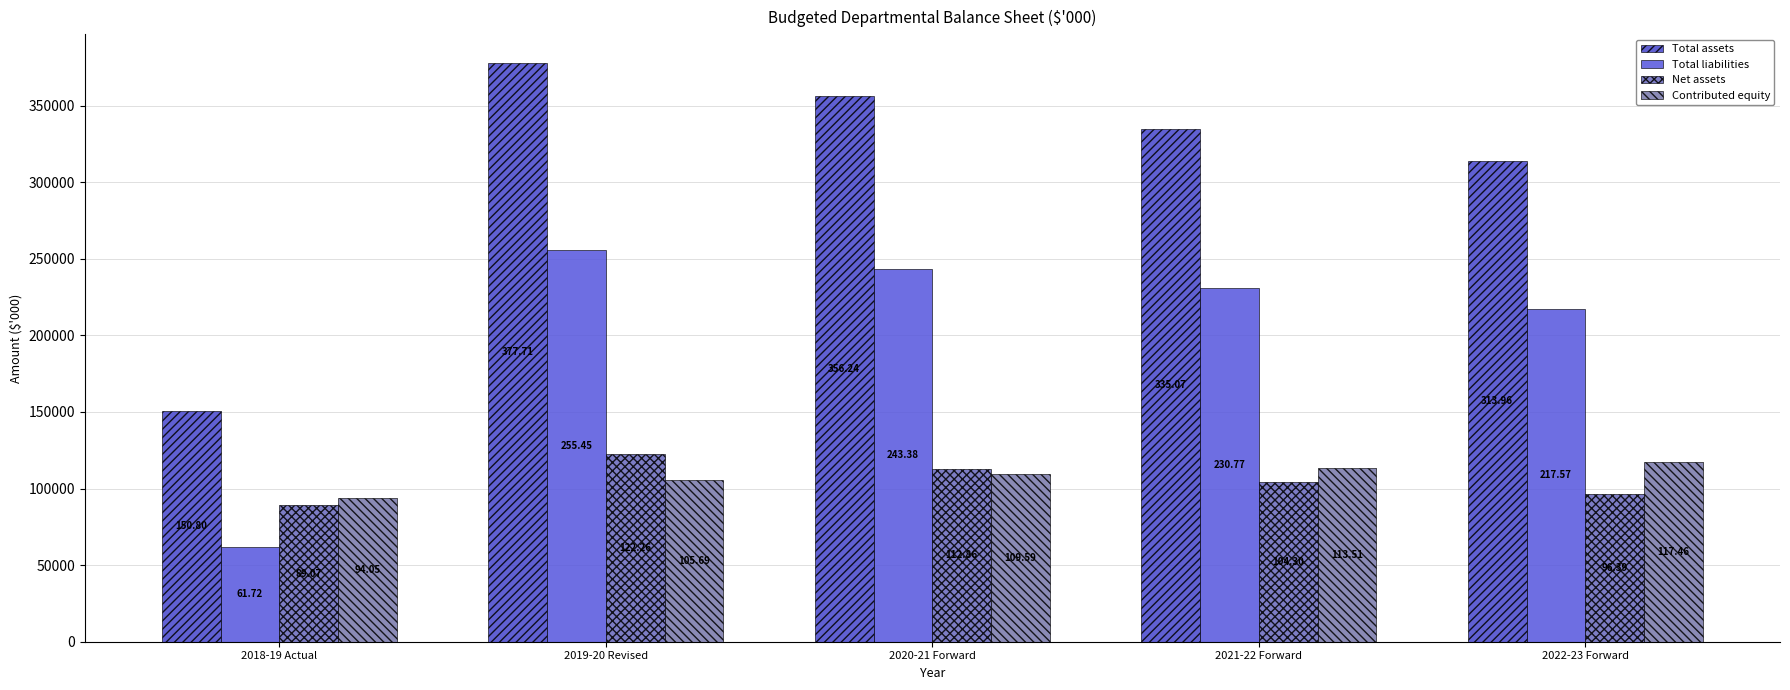

Reading left to right, extract all data points from this chart.

Total assets: 2018-19 Actual=150797	2019-20 Revised=377712	2020-21 Forward=356239	2021-22 Forward=335067	2022-23 Forward=313957
Total liabilities: 2018-19 Actual=61724	2019-20 Revised=255450	2020-21 Forward=243377	2021-22 Forward=230766	2022-23 Forward=217567
Net assets: 2018-19 Actual=89073	2019-20 Revised=122262	2020-21 Forward=112862	2021-22 Forward=104301	2022-23 Forward=96390
Contributed equity: 2018-19 Actual=94053	2019-20 Revised=105689	2020-21 Forward=109587	2021-22 Forward=113512	2022-23 Forward=117464